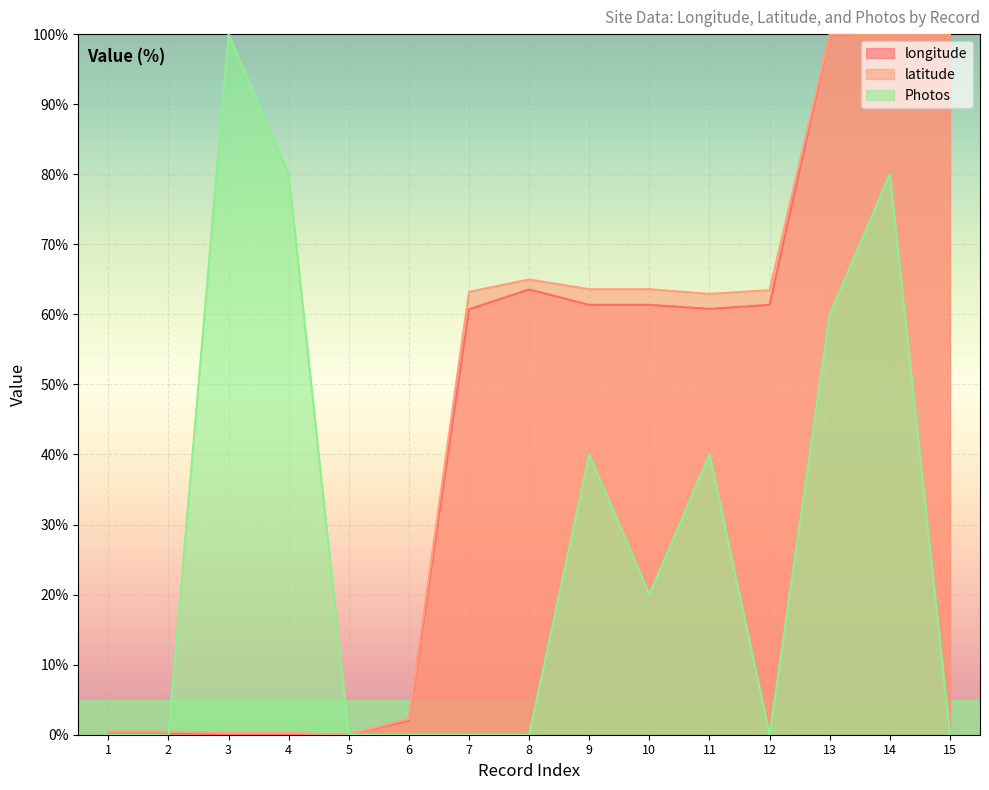

Between 11 and 12, which is larger?

12